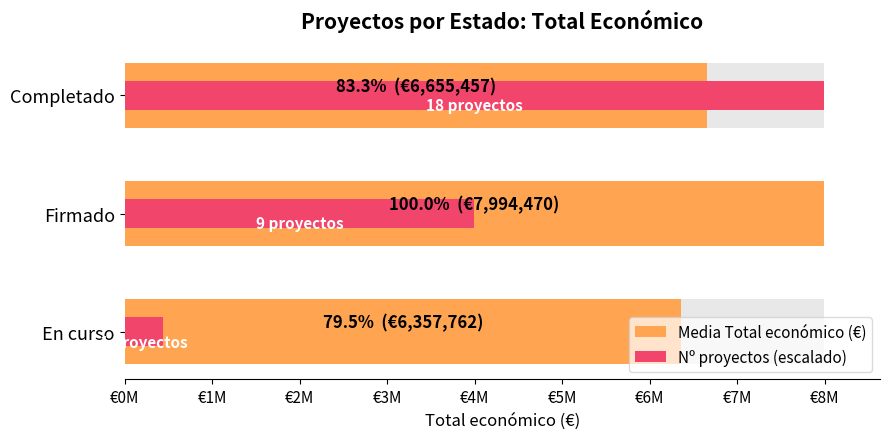

What is the spread (max minus min) of values at Firmado?

3997235.0